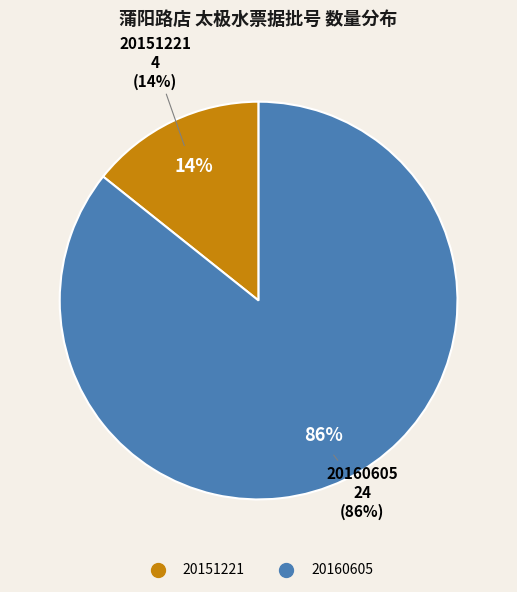

To the nearest percent, what is the combined percentage of 20160605 and 20151221?

100%